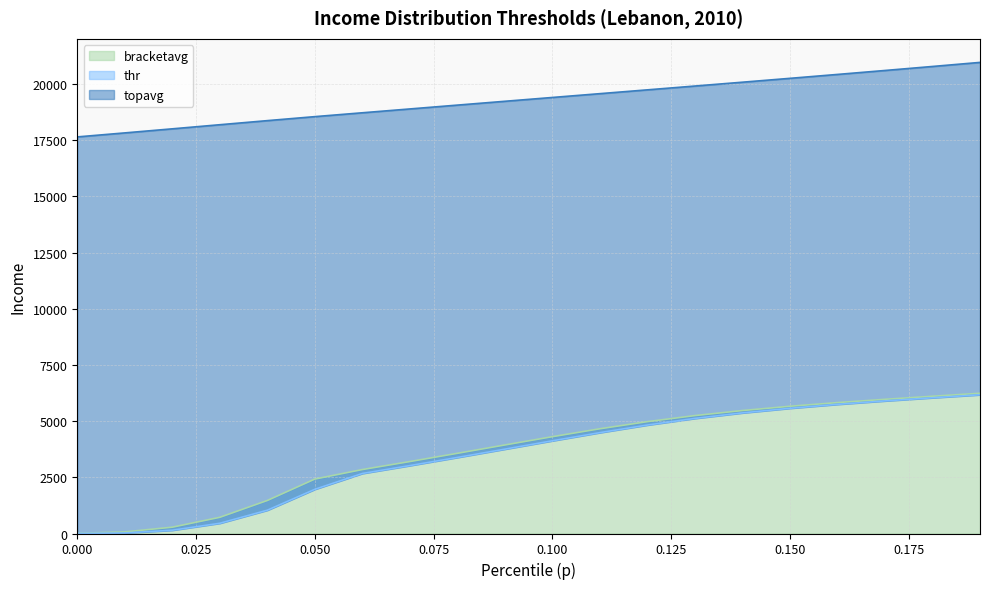

Rank the series at 0.06 from lowest to highest value.

thr, bracketavg, topavg